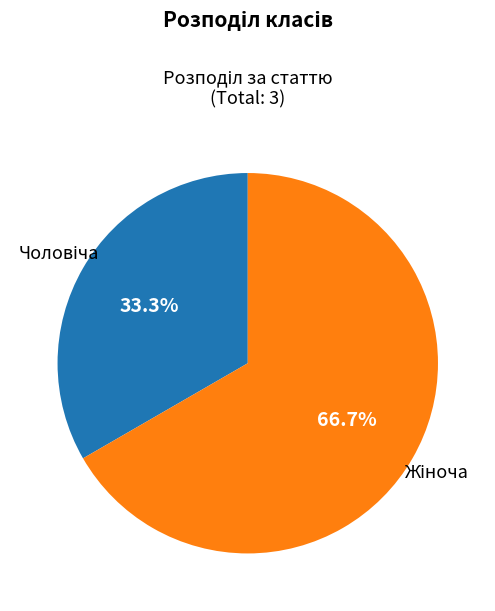

Is there a majority slice in this chart?

Yes